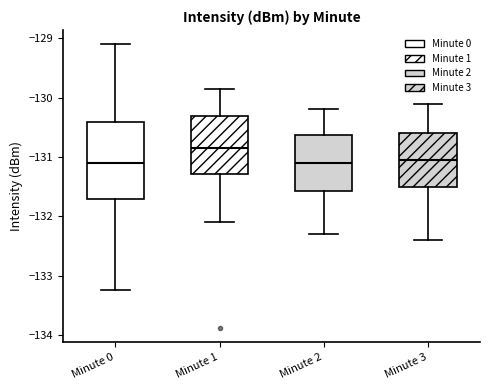

Reading left to right, read every box against the y-axis: the position of its median line, the range the box covers, and the ends of its whiskers. The values are not printed on the chart, so give them approximately, as read against the axis.

Minute 0: median -131.1, box -131.7 to -130.4, whiskers -133.2 to -129.1
Minute 1: median -130.8, box -131.3 to -130.3, whiskers -132.1 to -129.9
Minute 2: median -131.1, box -131.6 to -130.6, whiskers -132.3 to -130.2
Minute 3: median -131.0, box -131.5 to -130.6, whiskers -132.4 to -130.1